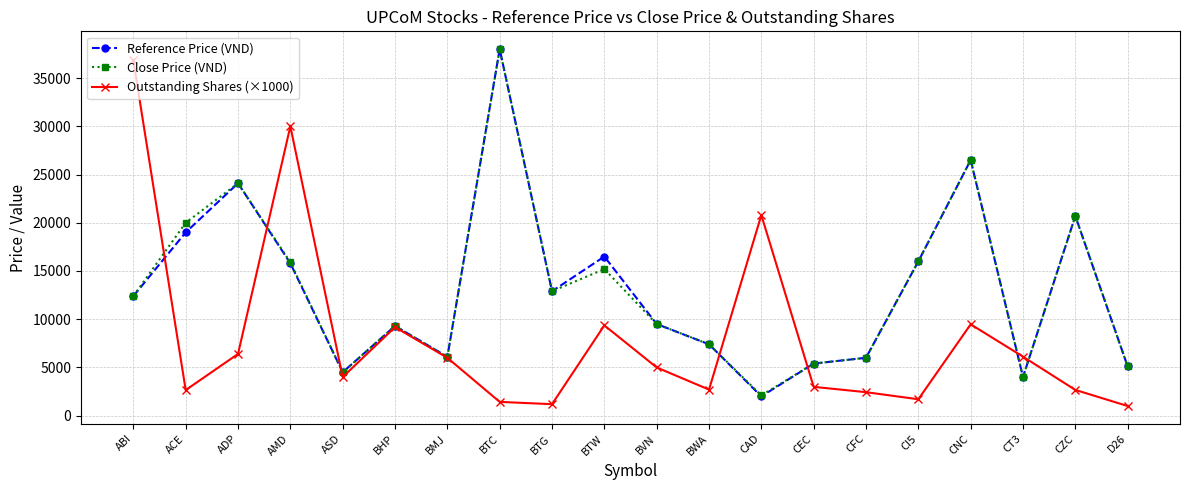

What is the label of the 12th point from the left?

BWA